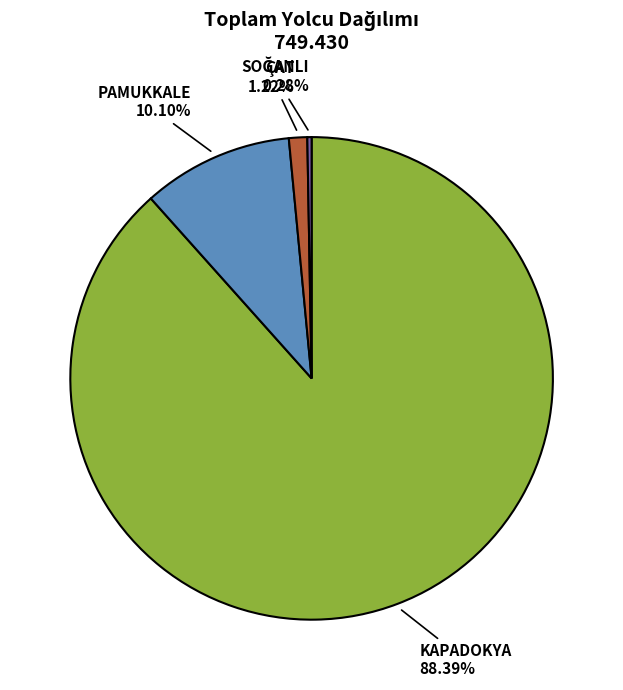

Is PAMUKKALE the majority of the pie?

No